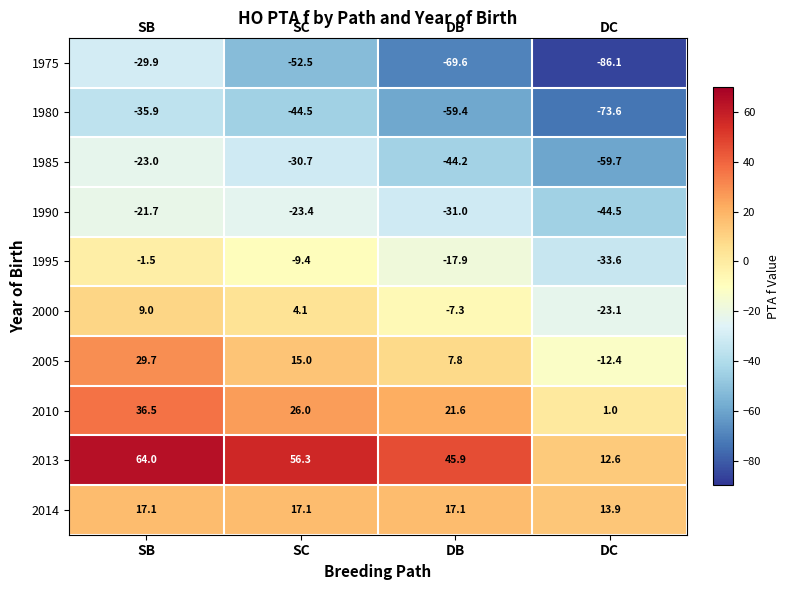

What is the difference between the second highest and second lowest values in the 1980 series?

14.9